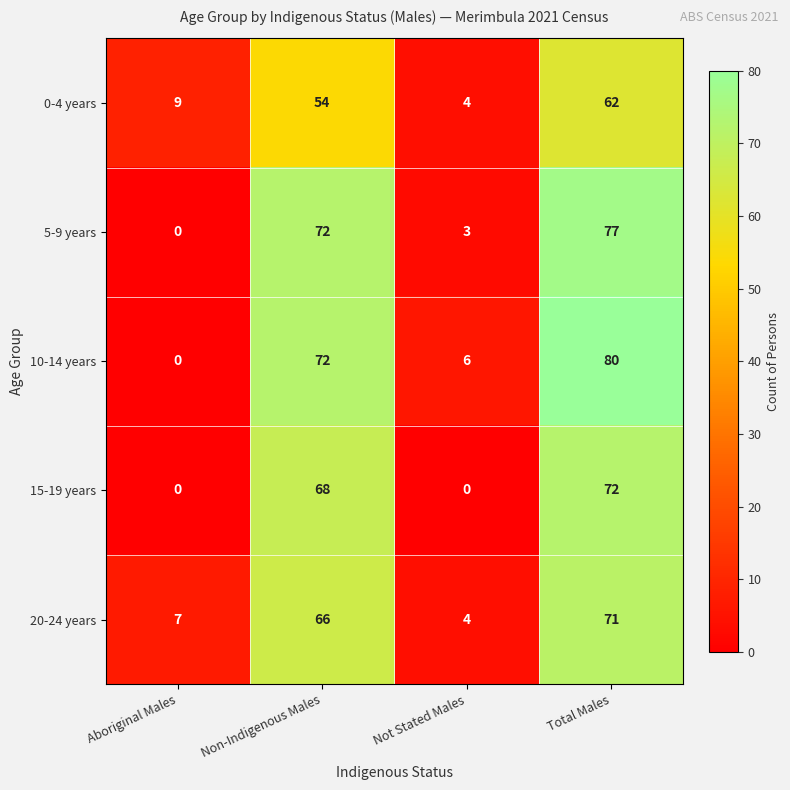

Reading left to right, list all the values displayed in this chart.

0-4 years: 9	54	4	62
5-9 years: 0	72	3	77
10-14 years: 0	72	6	80
15-19 years: 0	68	0	72
20-24 years: 7	66	4	71